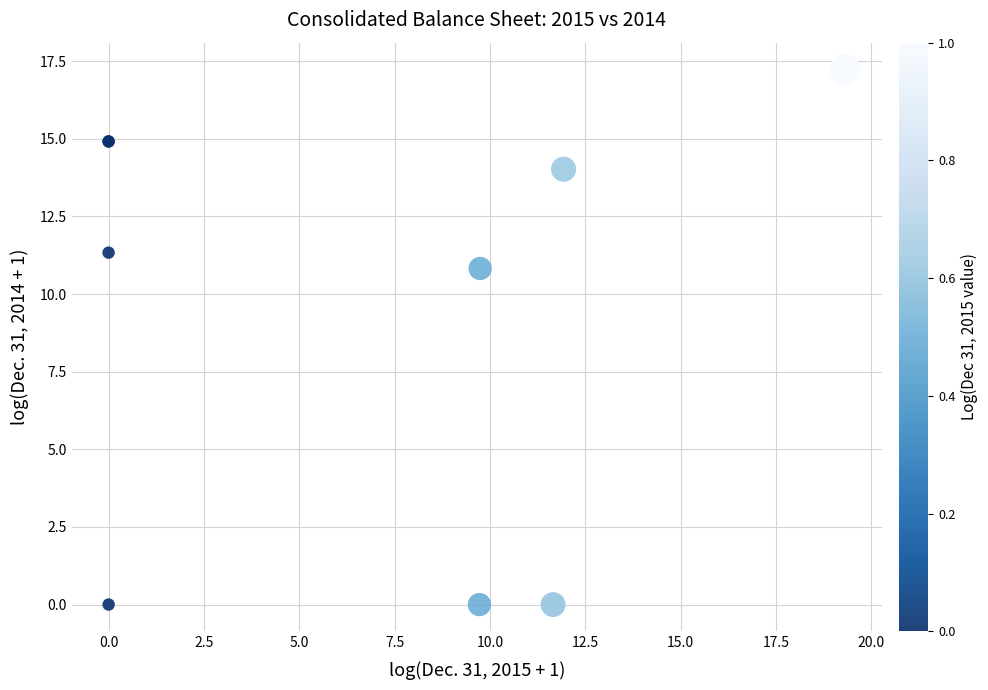

What Y value in the scatter plot is closest to 8?

10.8